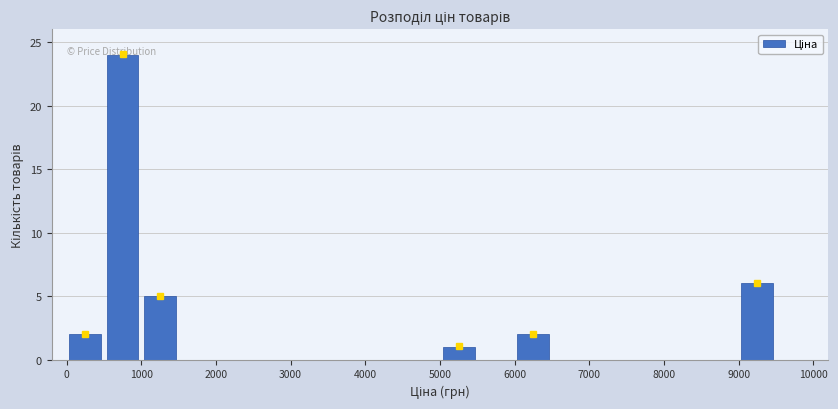

Reading left to right, list every bar in this chart as the range it spans on the x-axis followed by its height. The values are not printed on the chart, so give them approximately, as read against the axis.

0 to 500: 2
500 to 1000: 24
1000 to 1500: 5
1500 to 2000: 0
2000 to 2500: 0
2500 to 3000: 0
3000 to 3500: 0
3500 to 4000: 0
4000 to 4500: 0
4500 to 5000: 0
5000 to 5500: 1
5500 to 6000: 0
6000 to 6500: 2
6500 to 7000: 0
7000 to 7500: 0
7500 to 8000: 0
8000 to 8500: 0
8500 to 9000: 0
9000 to 9500: 6
9500 to 10000: 0